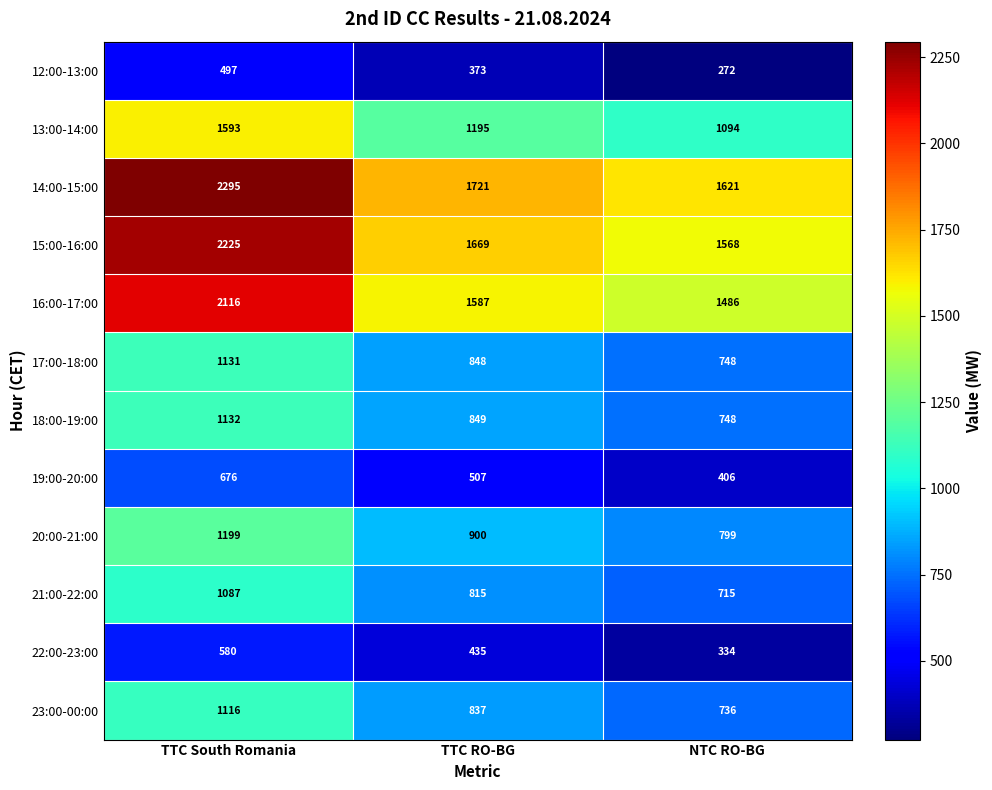

Which series has the largest total across all categories?

14:00-15:00